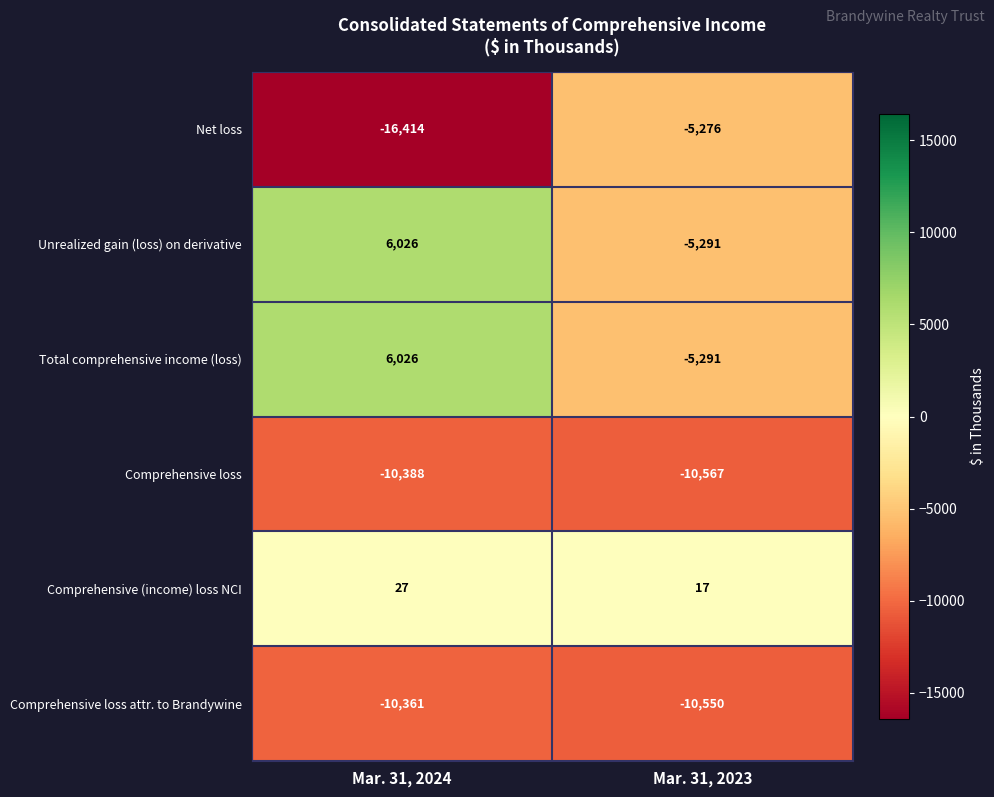

How many values in Unrealized gain (loss) on derivative are above zero?

1